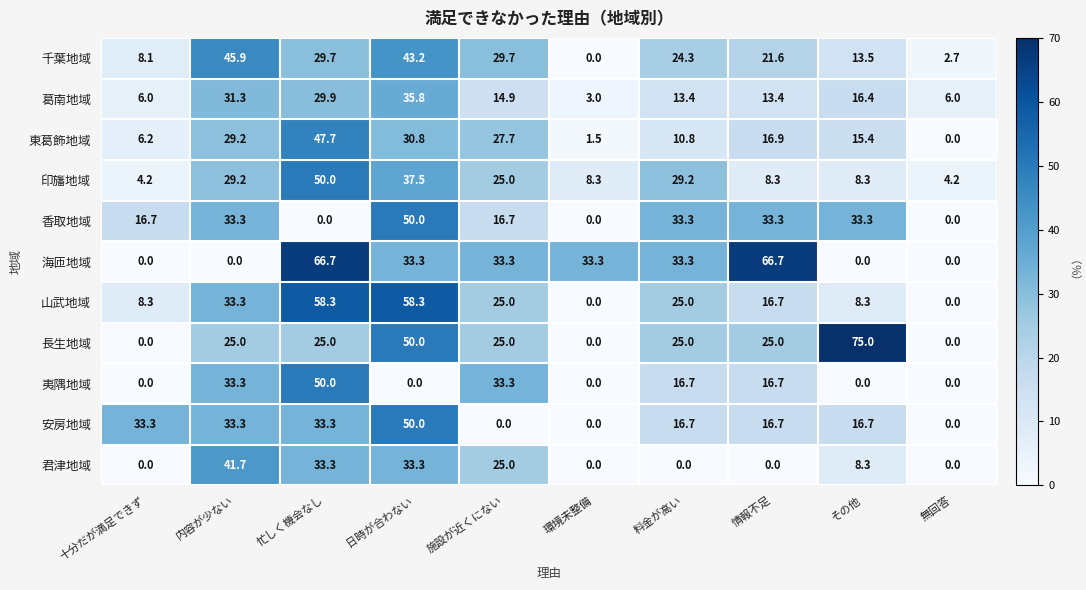

What is the maximum value shown in the chart?

75.0